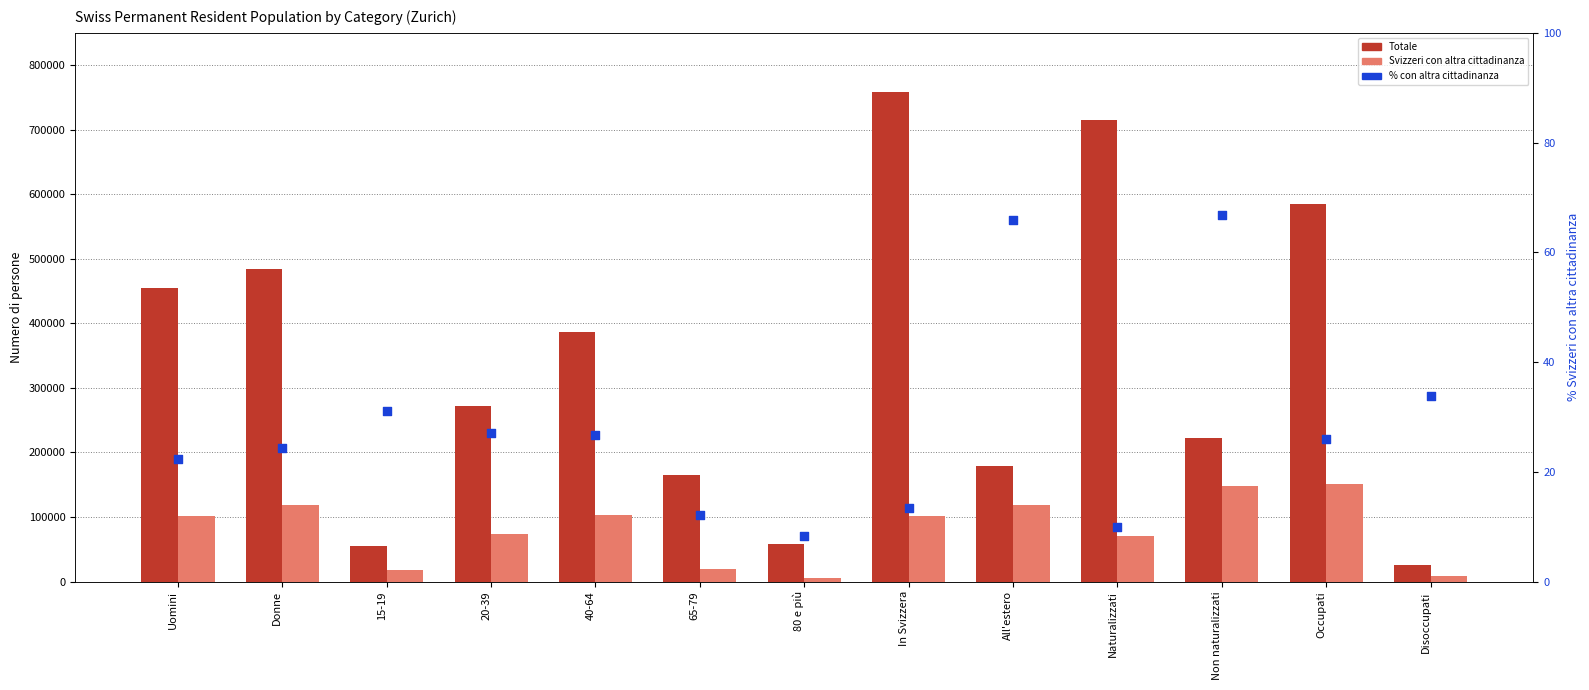

At which category is the sum across all series the highest?

In Svizzera